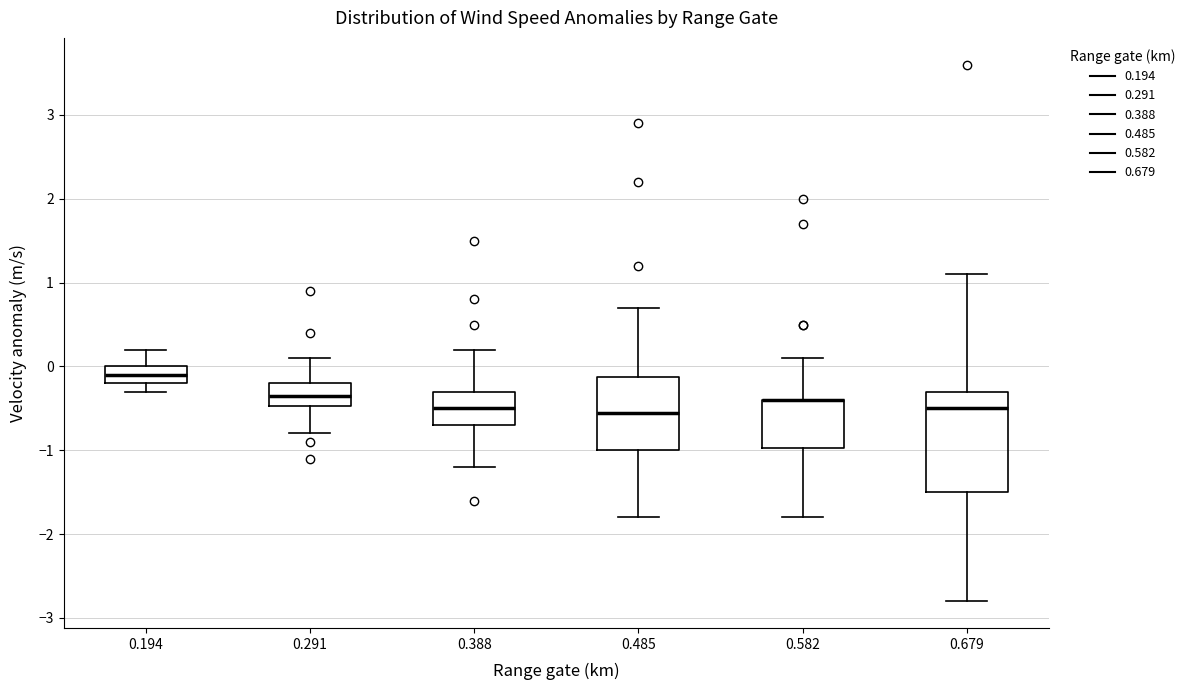

Where does the lower whisker of the box at x = 0.582 end on the y-axis? The values are not printed on the chart, so give them approximately, as read against the axis.

-1.8